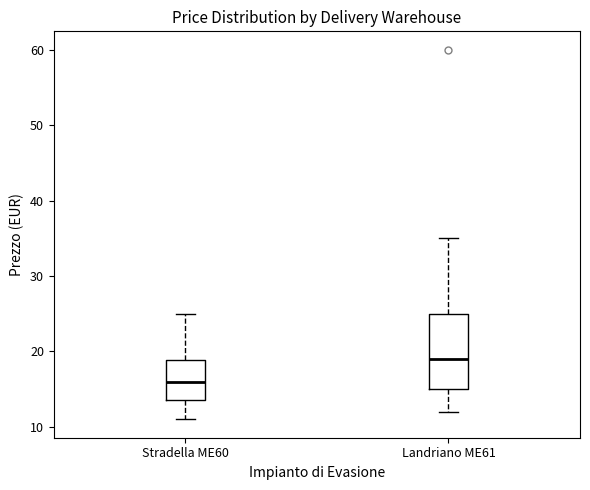

Where does the median line of the box for Stradella ME60 sit on the y-axis? The values are not printed on the chart, so give them approximately, as read against the axis.

16